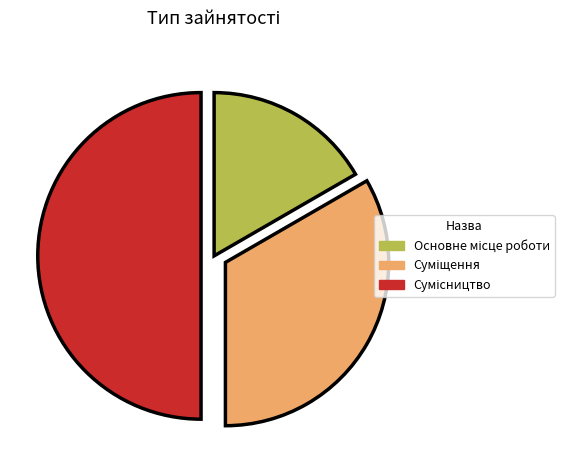

To the nearest percent, what portion does Сумісництво represent?

50%